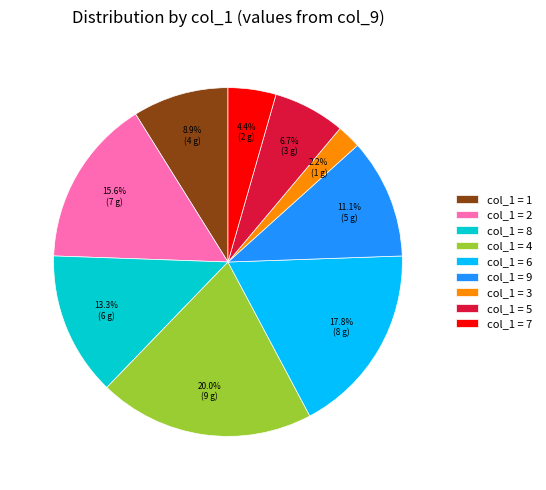

What portion of the pie excludes col_1 = 7?

95.6%